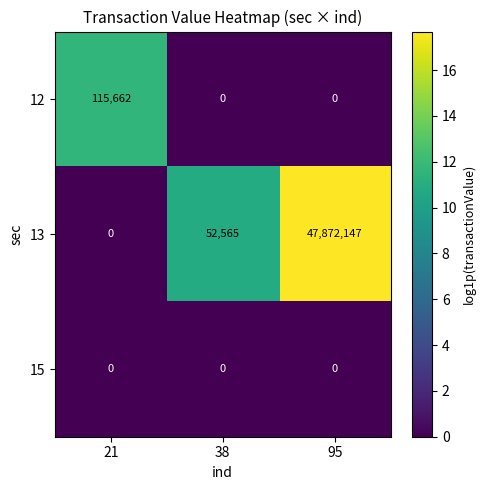

The value of 15 at 38 is 0. True or false?

True